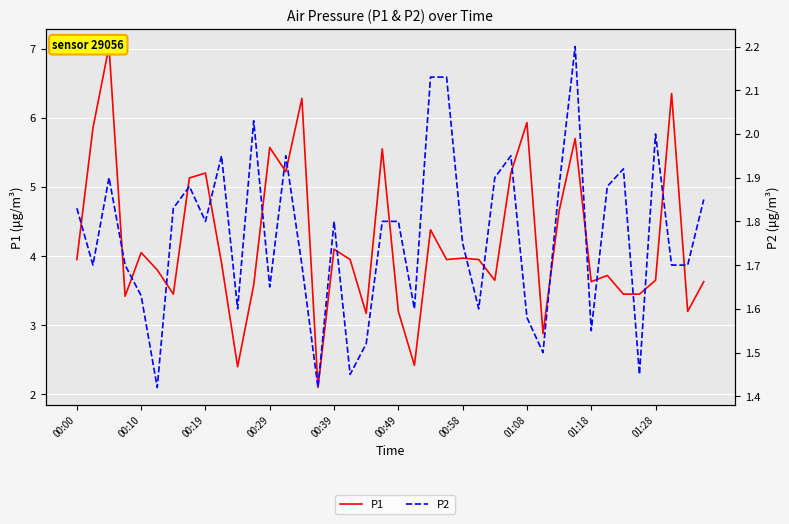

Which series has the widest spread of values?

P1